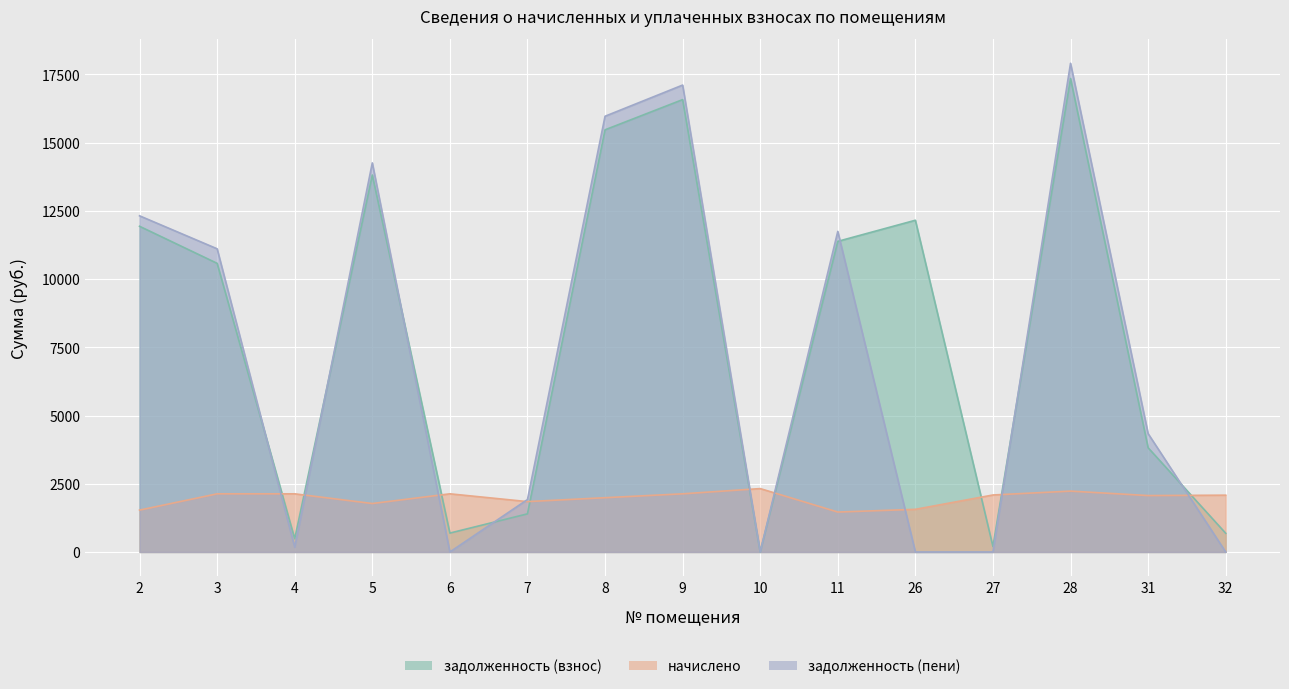

What is the sum of all задолженность (взнос) values?

116550.9